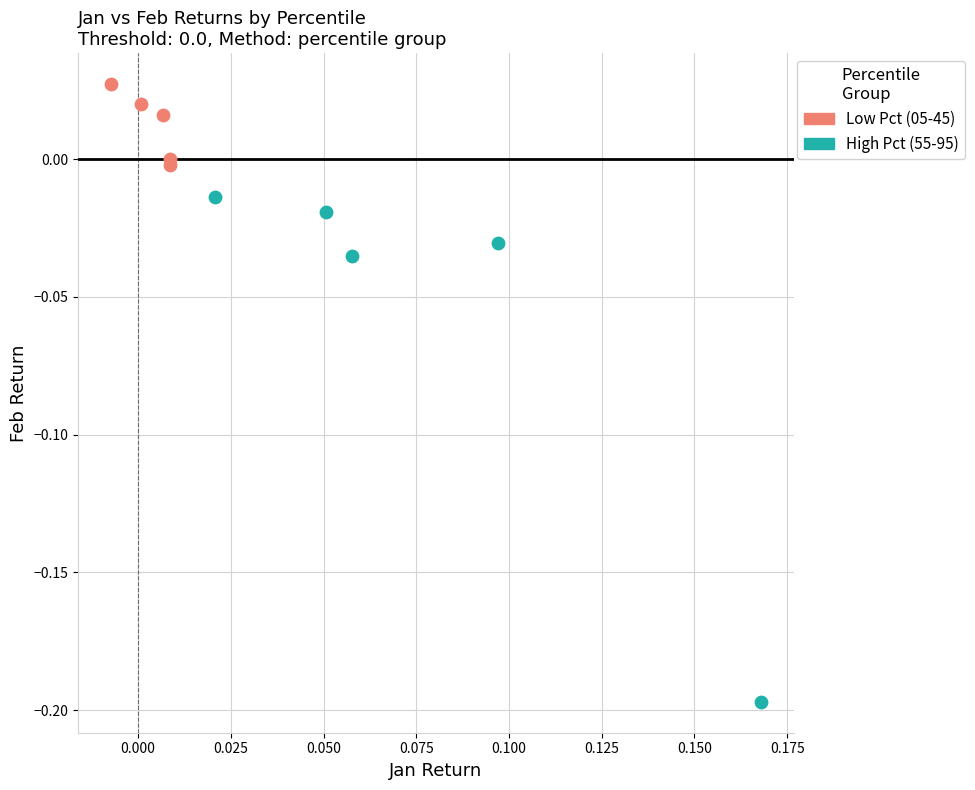

Which series has the widest spread of Y values?

High Pct (55-95)